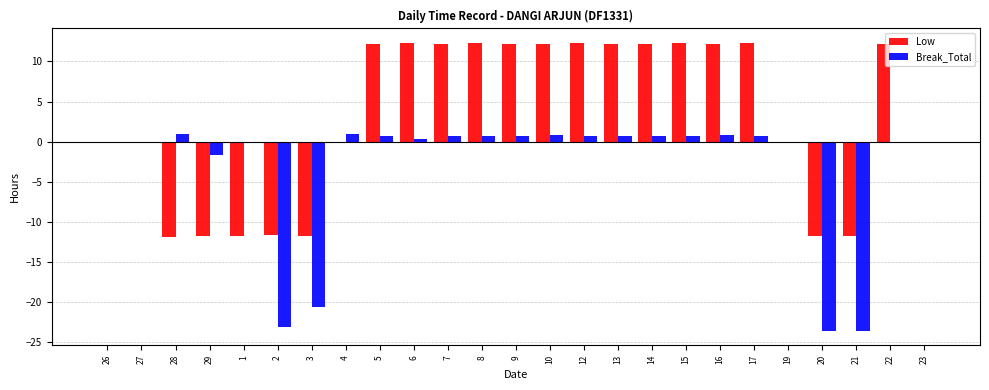

Which series has the largest total across all categories?

Low